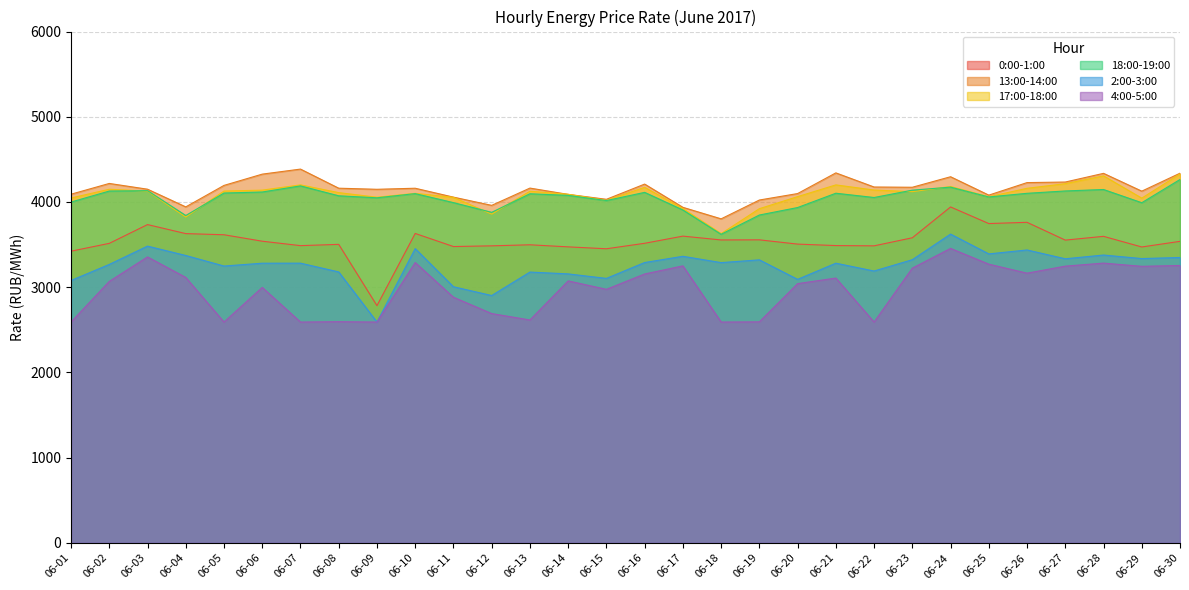

True or false: 4:00-5:00 has more than 1 interior local peaks.

True